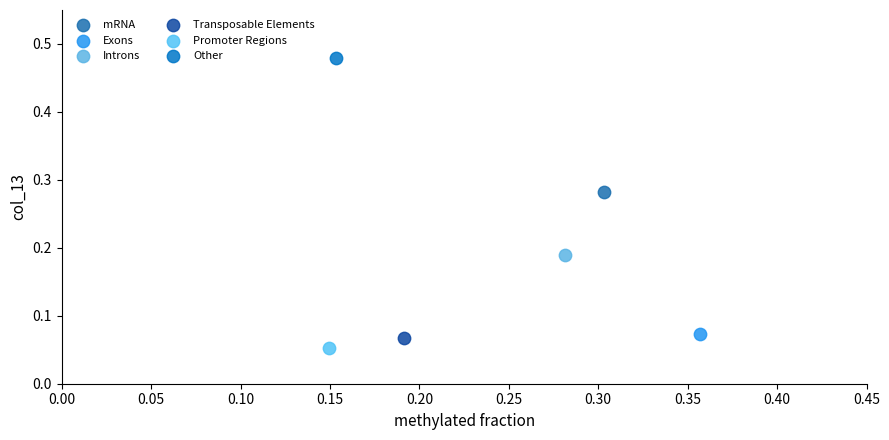

What are all the series names shown in the legend?

mRNA, Exons, Introns, Transposable Elements, Promoter Regions, Other